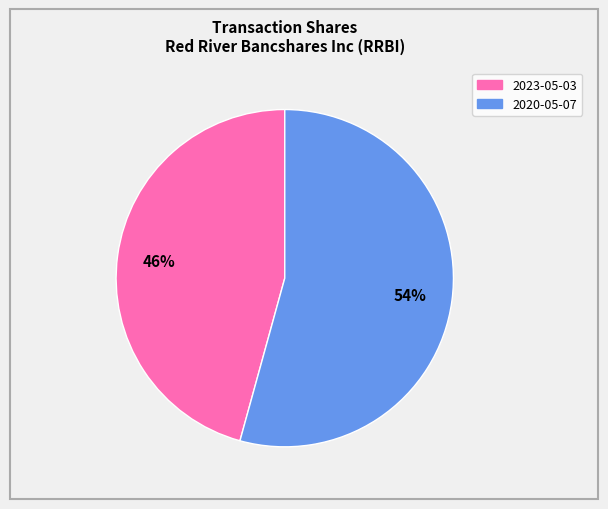

To the nearest percent, what is the combined percentage of 2020-05-07 and 2023-05-03?

100%